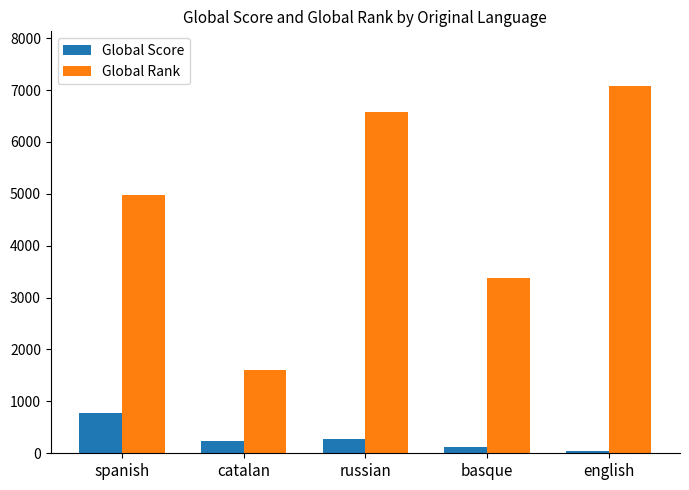

What are all the series names shown in the legend?

Global Score, Global Rank